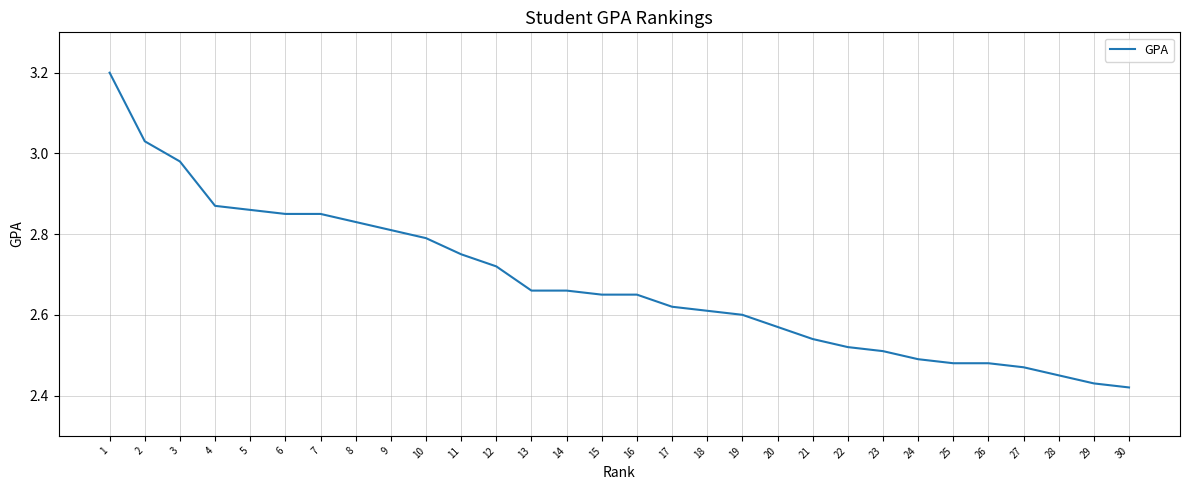

True or false: the data shows 2.5 at 23.

True